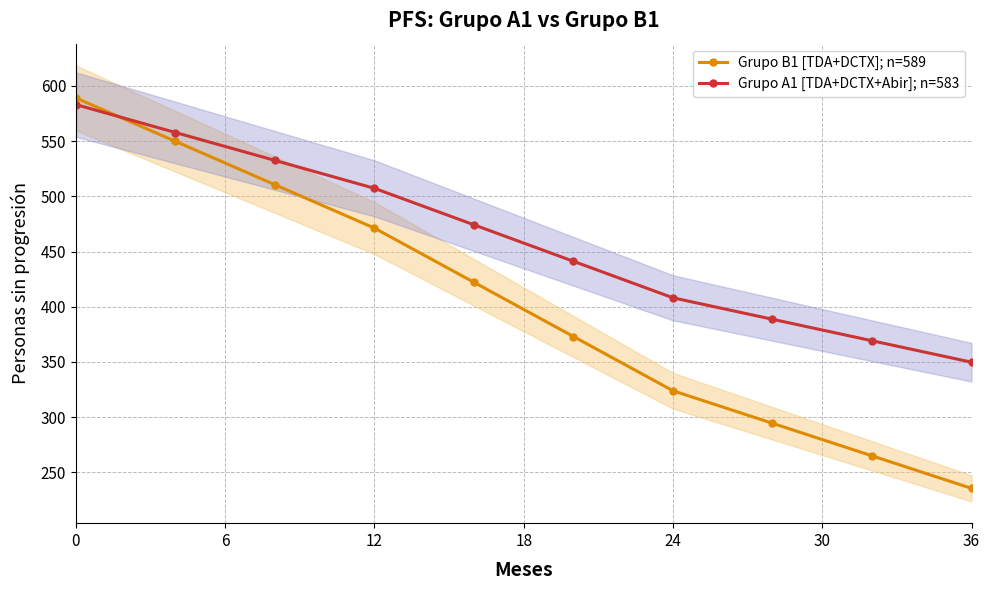

Which series ends up on top after the final intersection of Grupo A1 [TDA+DCTX+Abir]; n=583 and Grupo B1 [TDA+DCTX]; n=589?

Grupo A1 [TDA+DCTX+Abir]; n=583